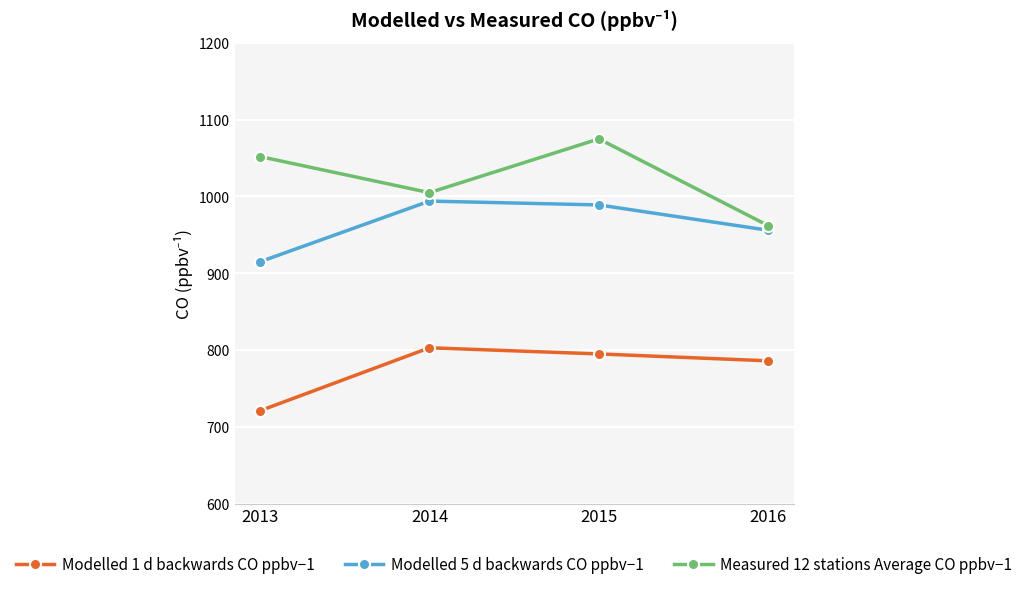

True or false: Modelled 1 d backwards CO ppbv−1 and Measured 12 stations Average CO ppbv−1 cross at least once.

False